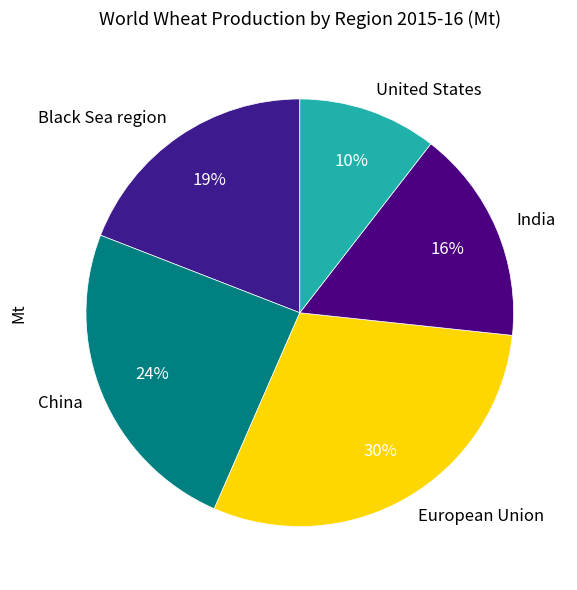

Which category has the biggest portion of the pie?

European Union